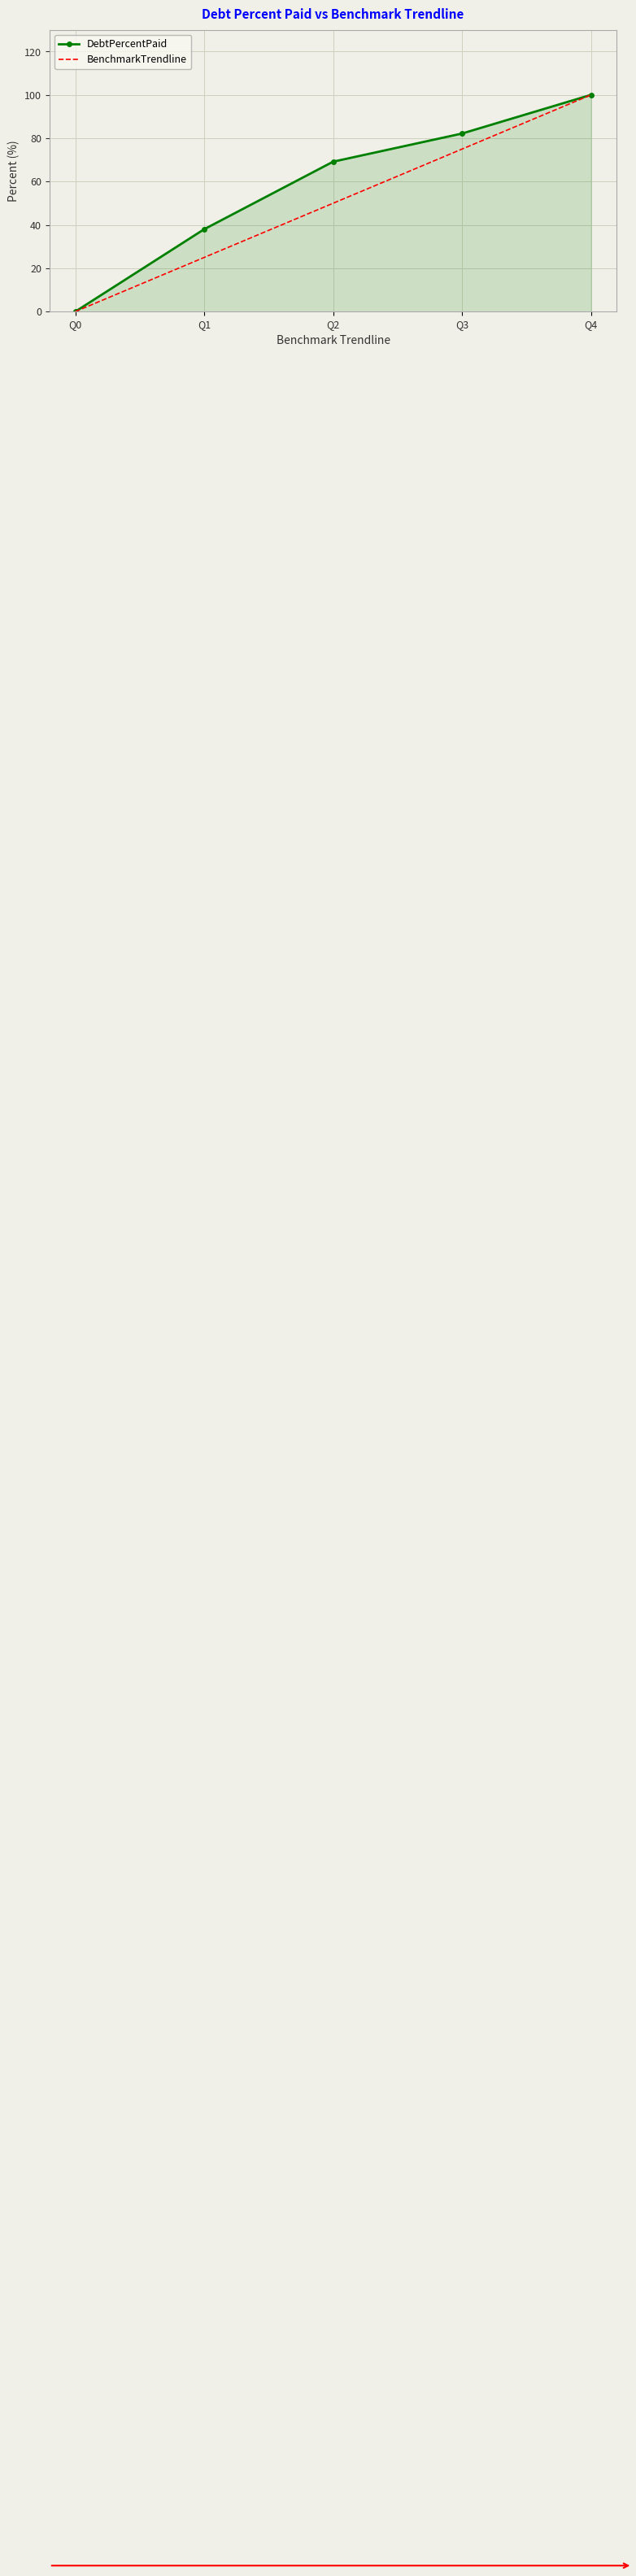

What is the difference between the maximum and minimum values in the BenchmarkTrendline series?

100.0